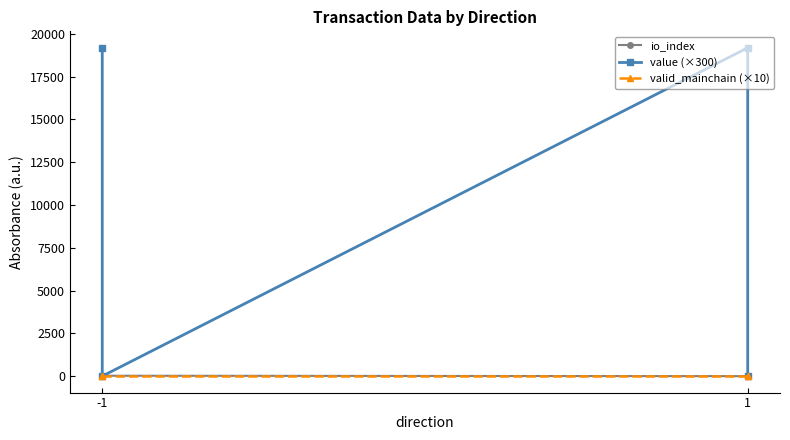

What is the difference between the highest and lowest values at 1?

19185.8